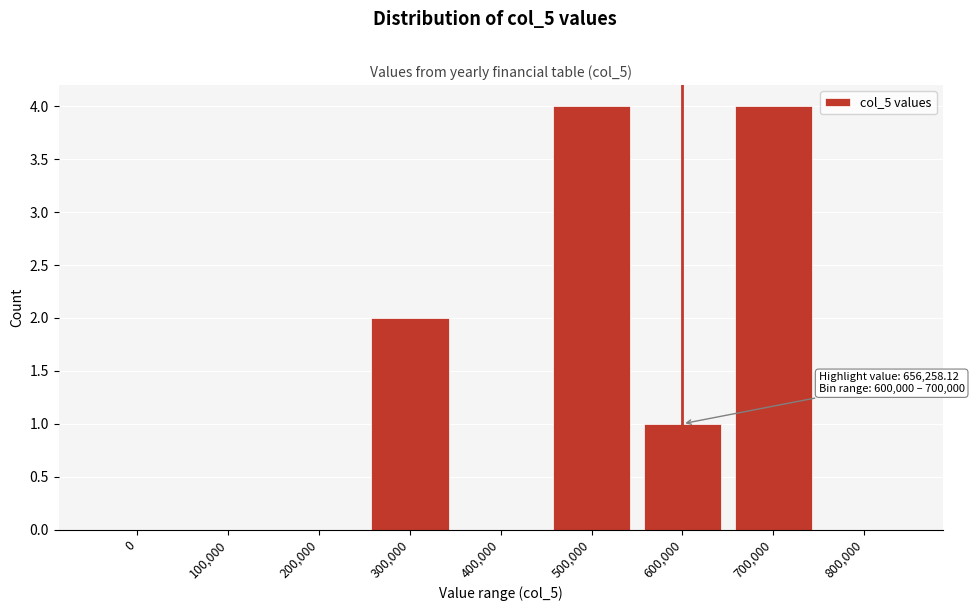

Reading right to left, transcribe all the data shown in this chart.

800,000=0	700,000=4	600,000=1	500,000=4	400,000=0	300,000=2	200,000=0	100,000=0	0=0